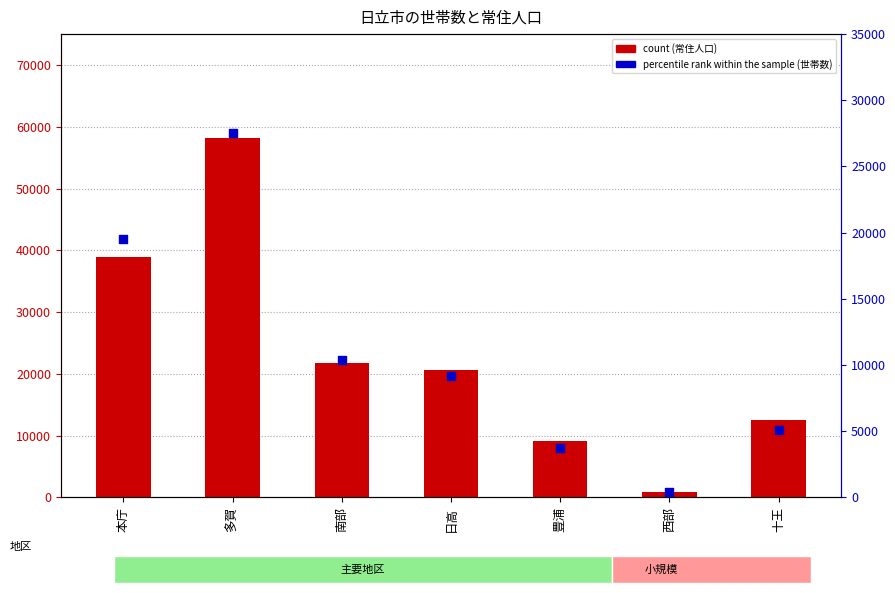

Which series has the largest total across all categories?

count